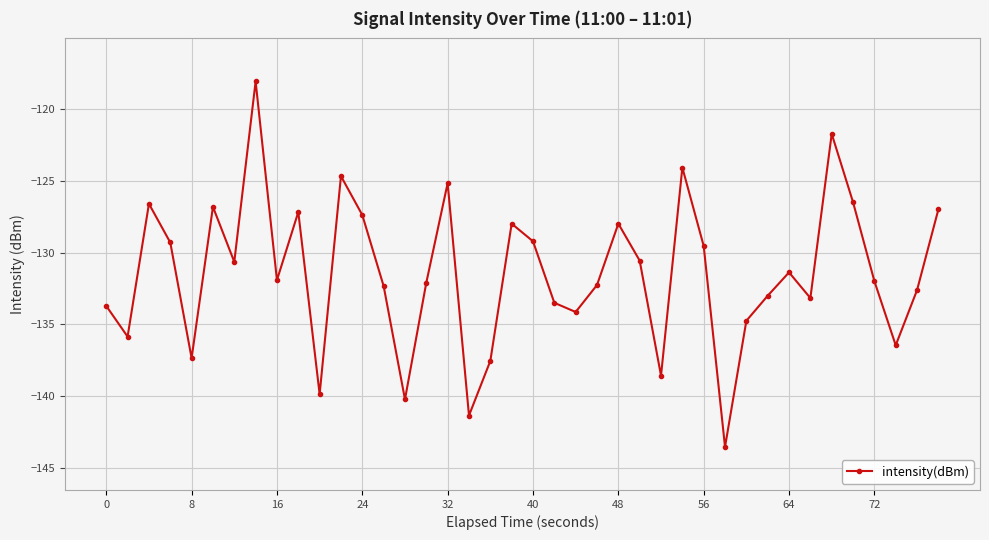

What is the maximum value shown in the chart?

-118.1